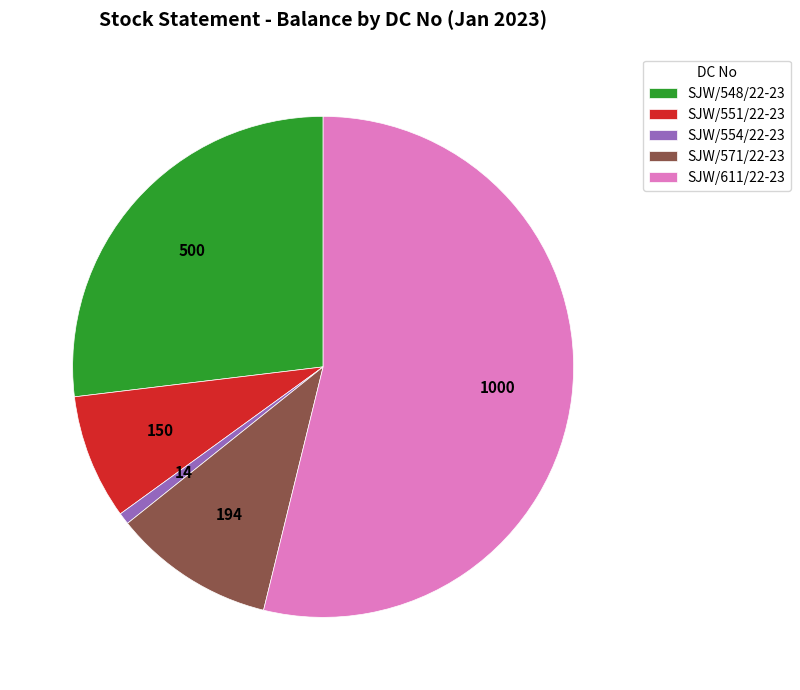

Rank the categories by value from highest to lowest.

SJW/611/22-23, SJW/548/22-23, SJW/571/22-23, SJW/551/22-23, SJW/554/22-23